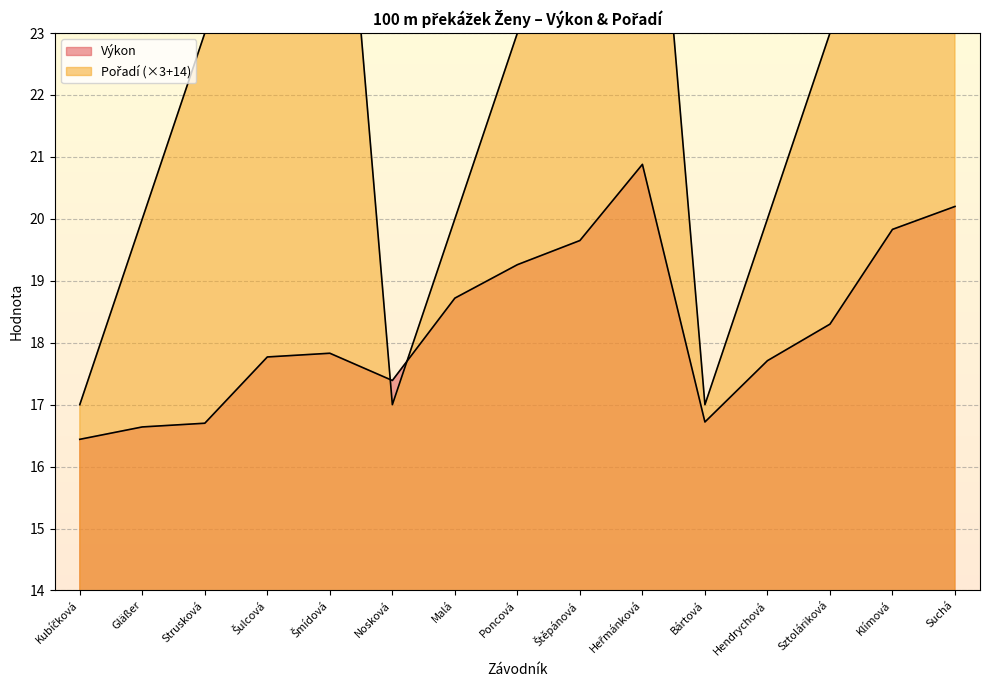

What is the label of the 14th point from the left?

Klímová